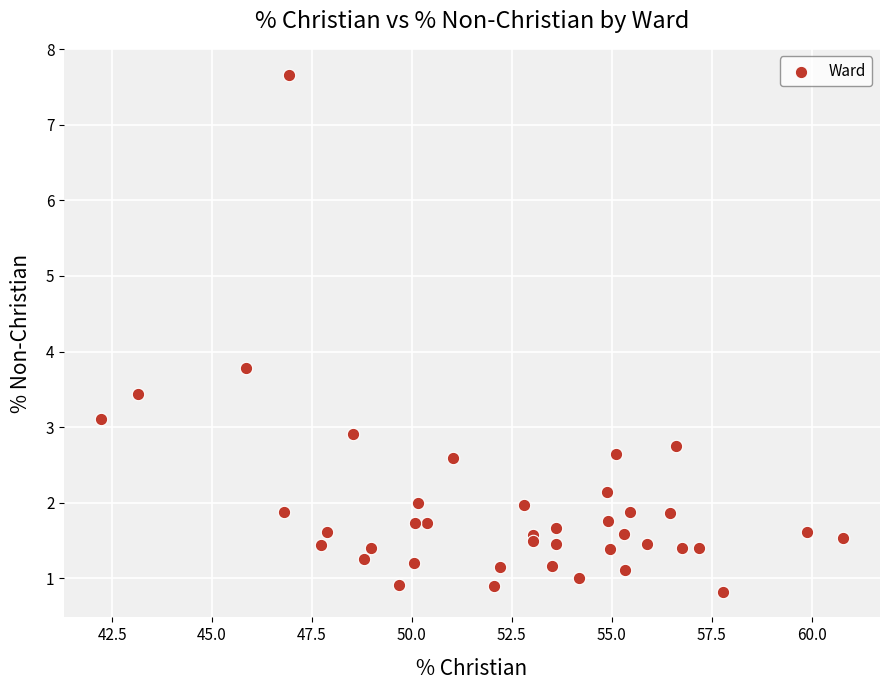

What Y value in the scatter plot is closest to 4?

3.8